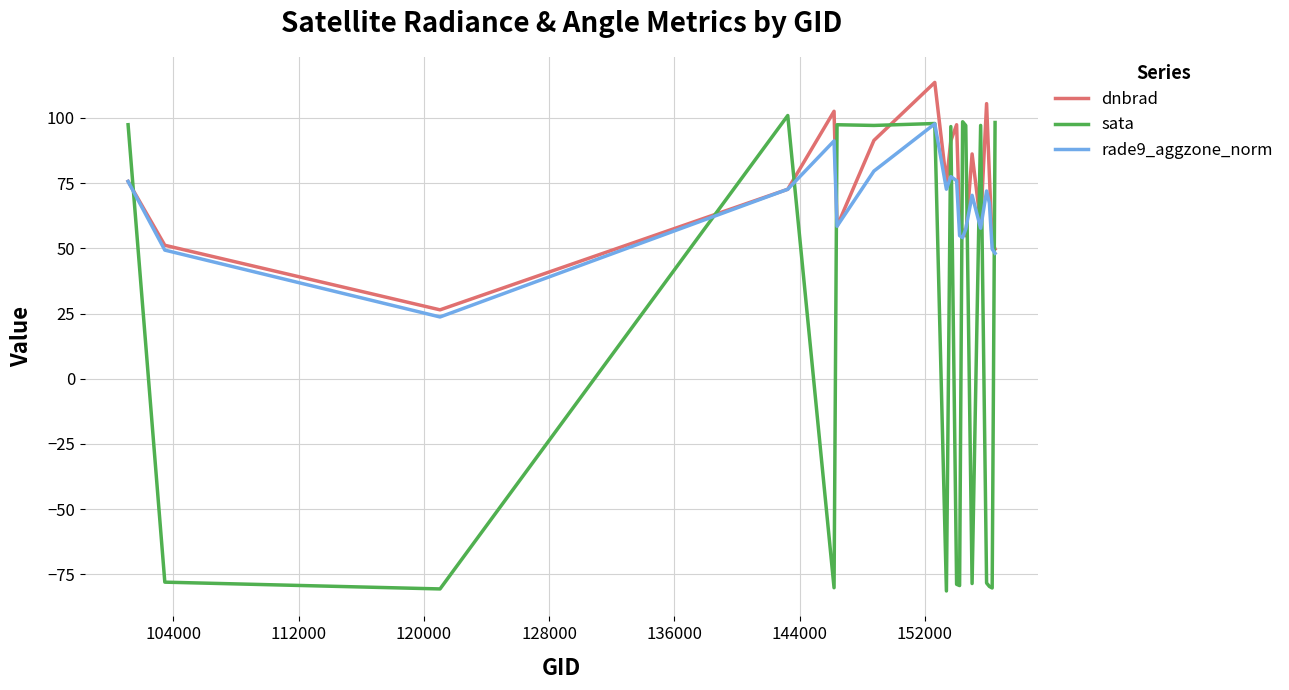

How many lines are shown in the chart?

3